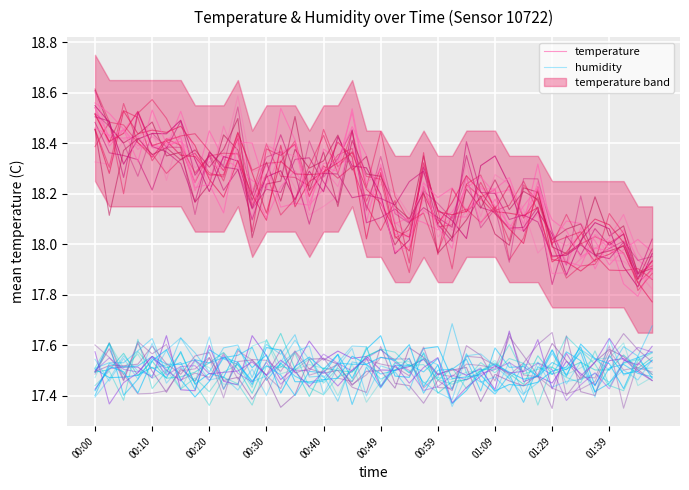

How many interior local peaks does the temperature series have?

13